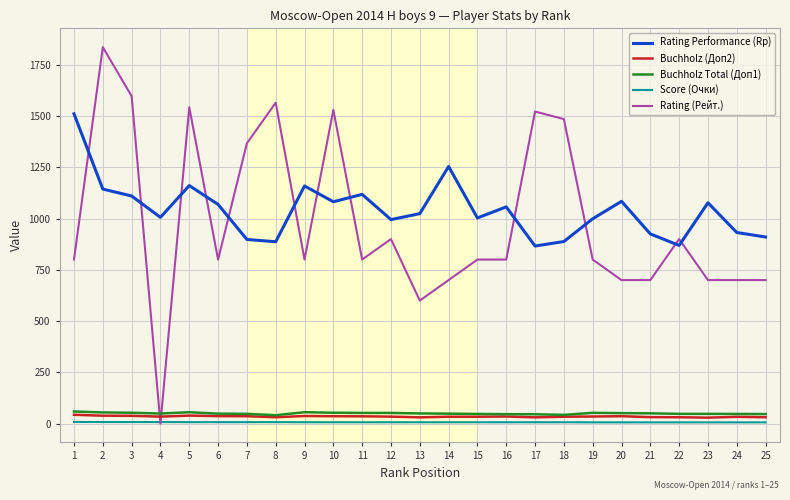

What is the highest value of the Rating (Рейт.) series?

1836.0